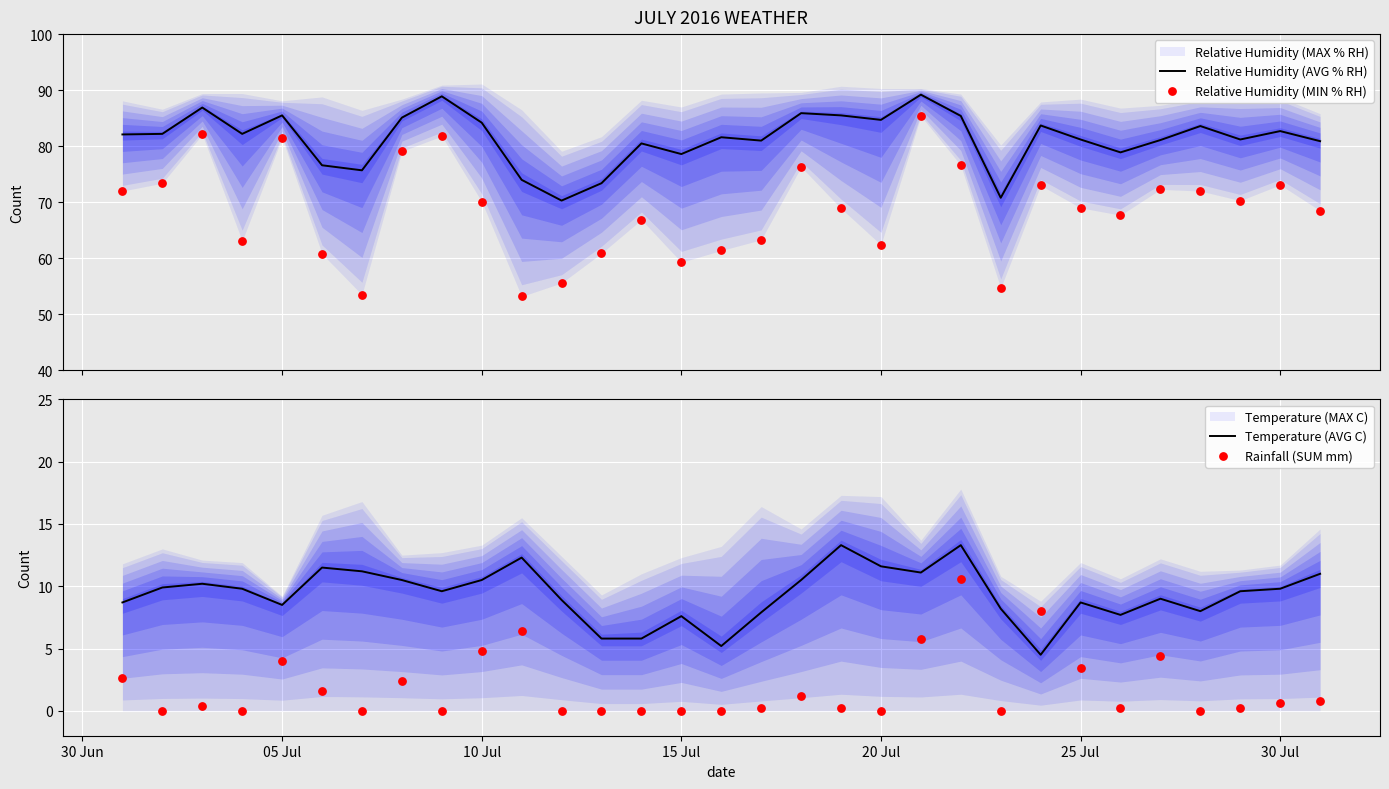

The value of Temperature (AVG C) at 25 Jul is 5.3. True or false?

False